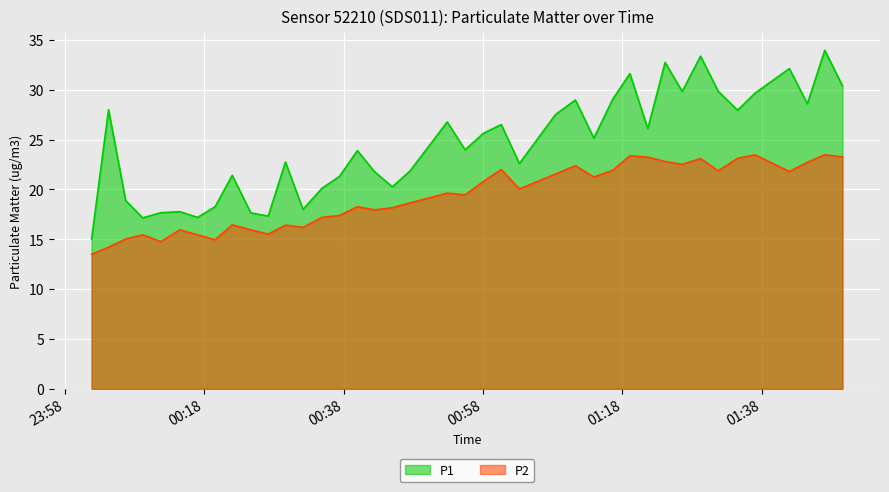

Is it true that P2 equals 16.4 at 2023-10-09T00:29:40?

True